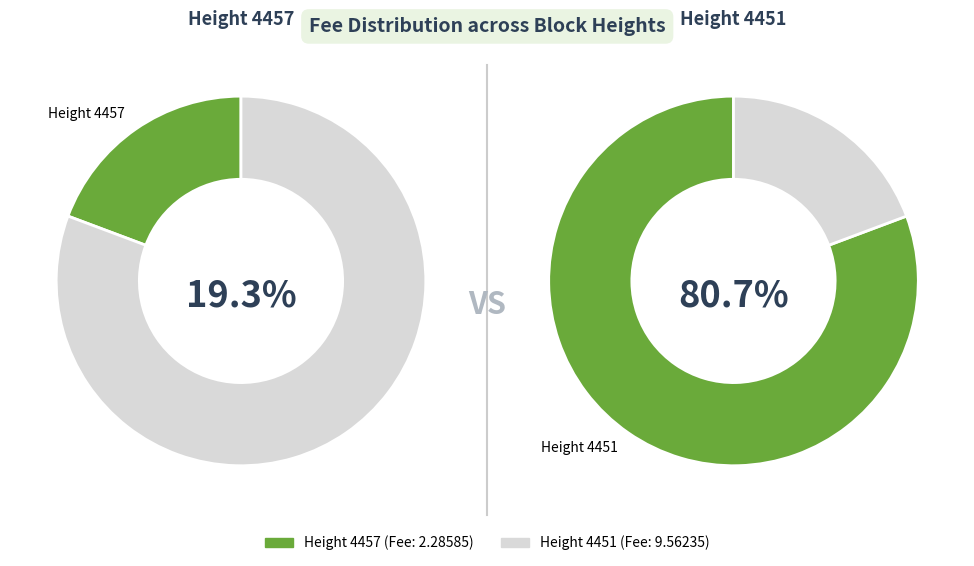

To the nearest percent, what percentage of the pie is 4451?

81%